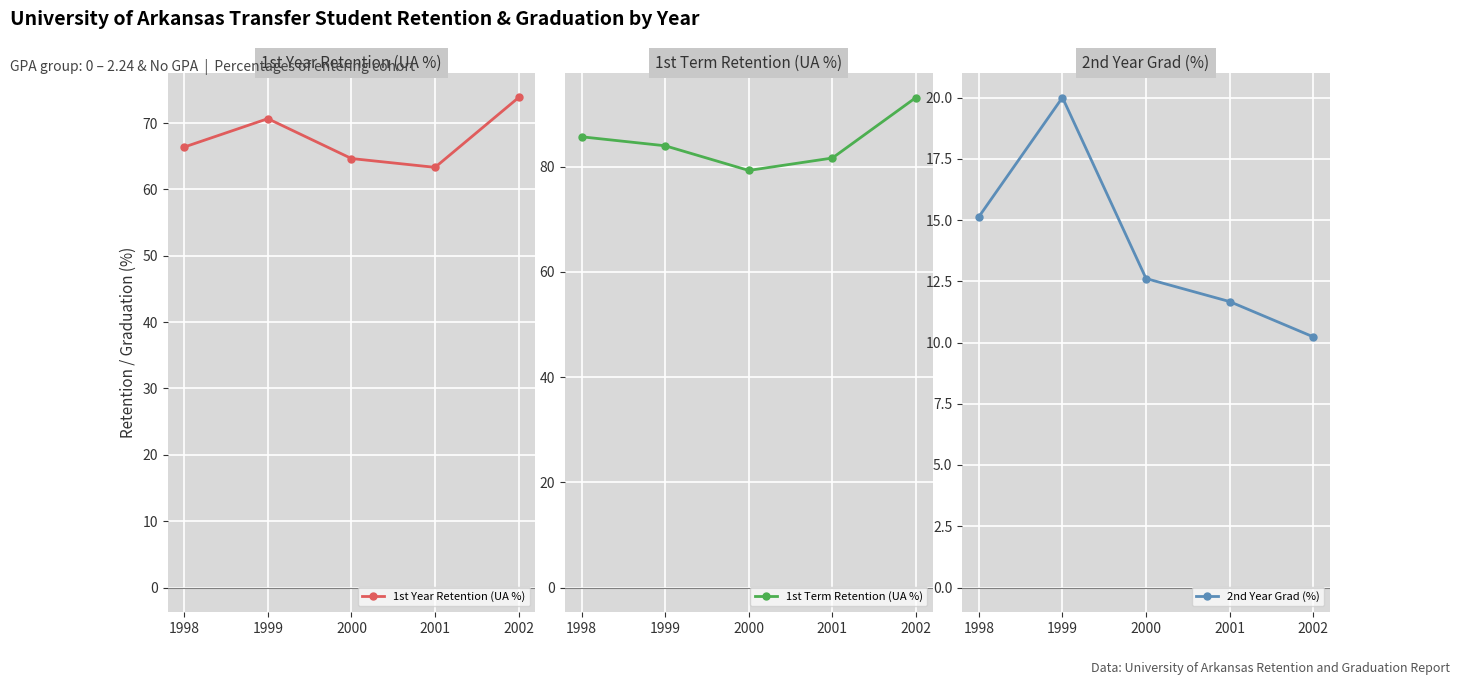

What is the sum of the 1st Term Retention (UA %) values at 1999 and 1998?

169.7